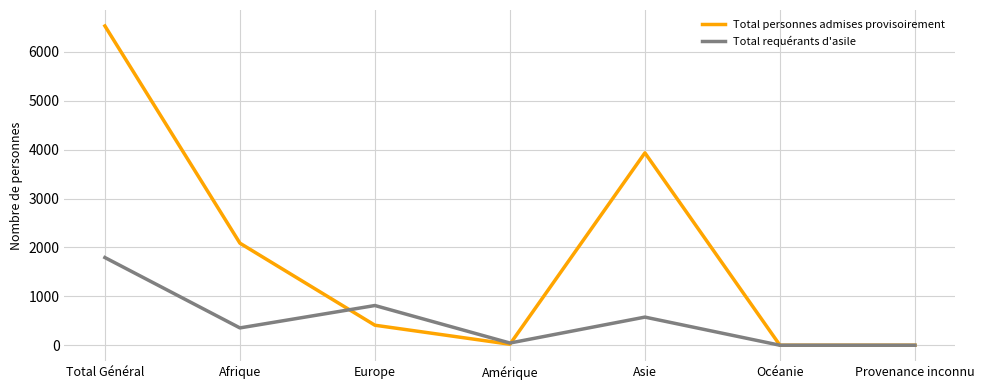

Which series has the widest spread of values?

Total personnes admises provisoirement